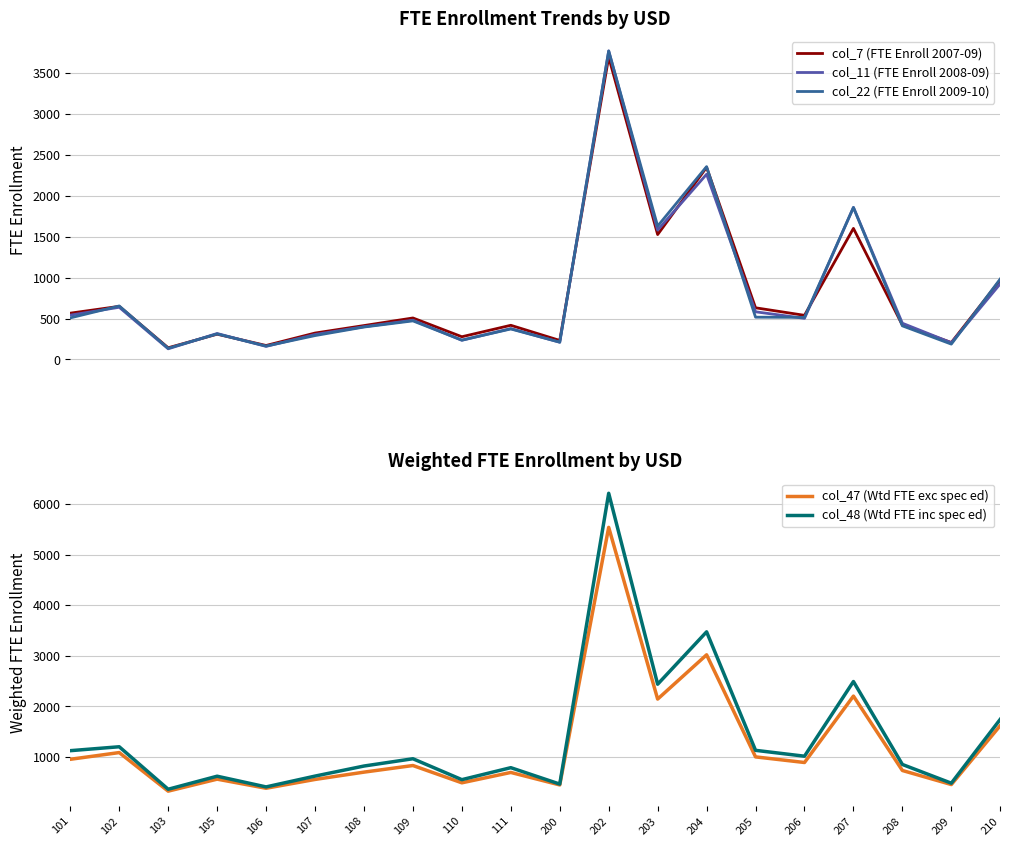

What is the minimum value for col_22 (FTE Enroll 2009-10)?

137.0